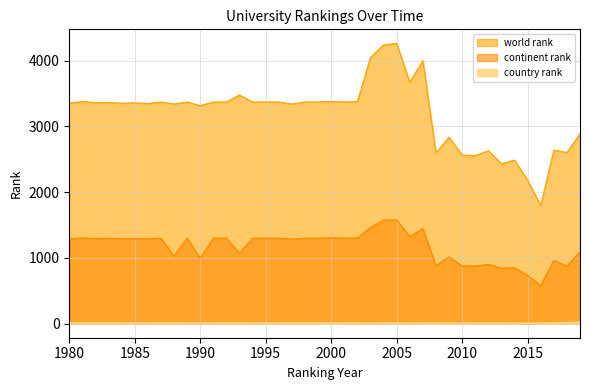

What is the difference between the country rank values at 2012 and 1986?

2